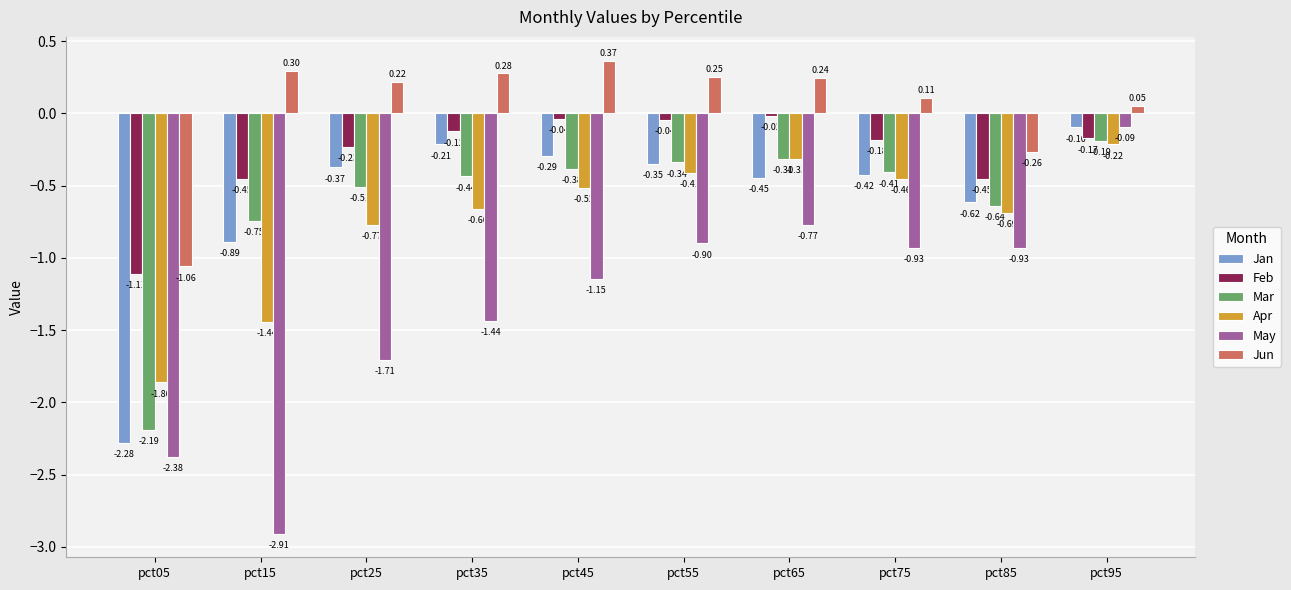

What is the difference between the maximum and minimum values in the Jun series?

1.4